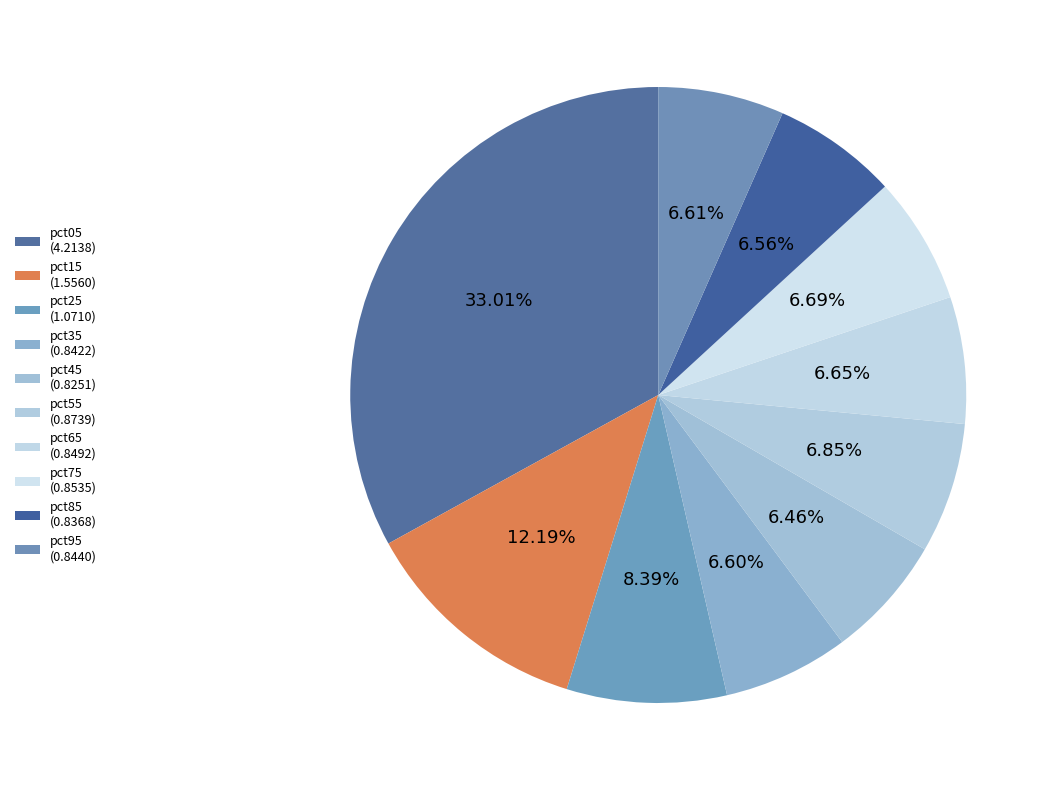

What is the largest slice in the pie chart?

pct05